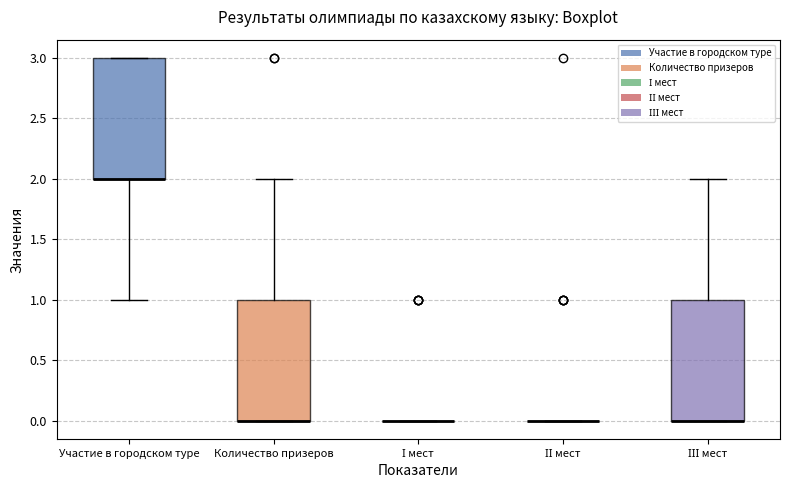

Reading left to right, read every box against the y-axis: the position of its median line, the range the box covers, and the ends of its whiskers. The values are not printed on the chart, so give them approximately, as read against the axis.

Участие в городском туре: median 2 (drawn on the box's lower edge), box 2 to 3, whiskers 1 to 3
Количество призеров: median 0 (drawn on the box's lower edge), box 0 to 1, whiskers 0 to 2
І мест: box collapsed to a line at 0, whiskers 0 to 0
ІІ мест: box collapsed to a line at 0, whiskers 0 to 0
ІІІ мест: median 0 (drawn on the box's lower edge), box 0 to 1, whiskers 0 to 2